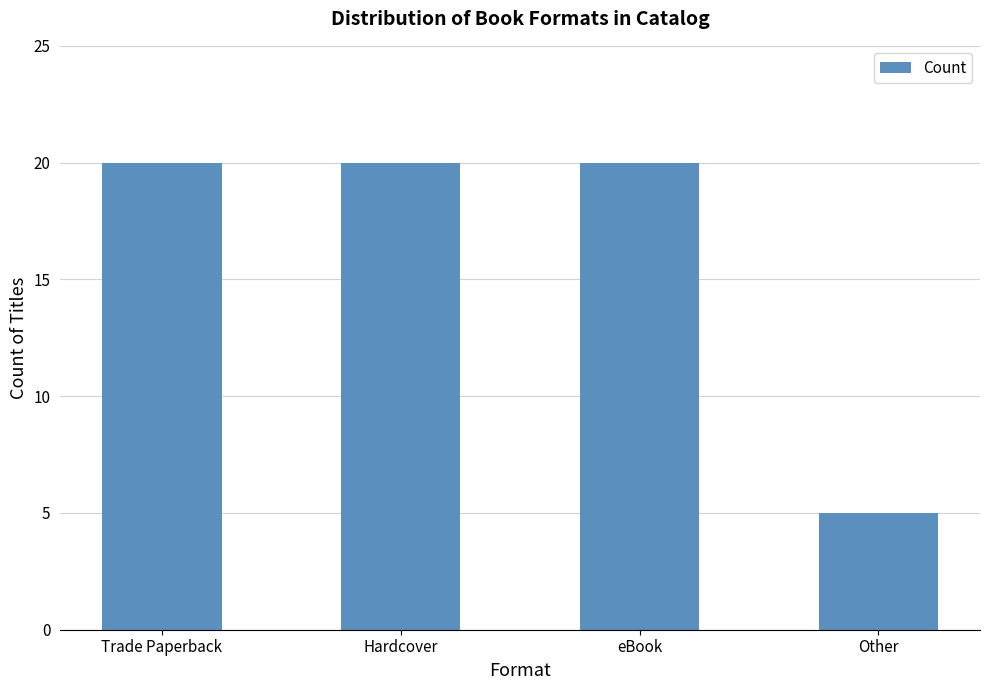

Count the number of data series in this chart.

1